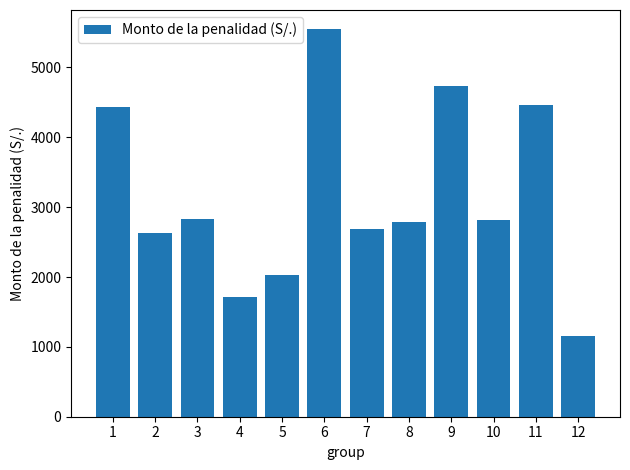

What is the difference between the maximum and second lowest values?

3824.3